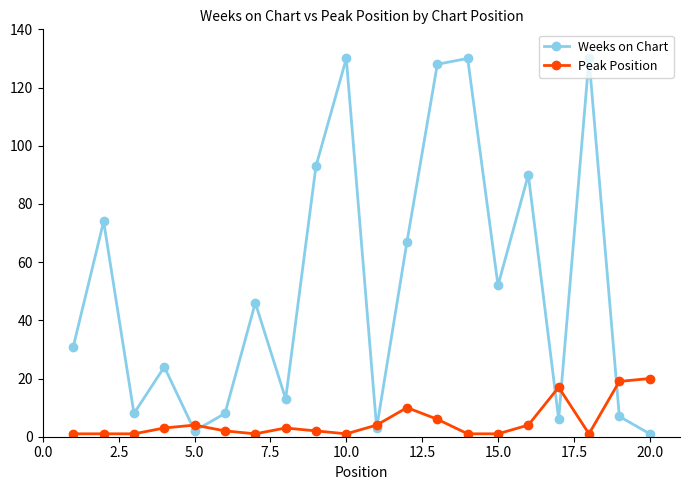

Which series has the widest spread of values?

Weeks on Chart